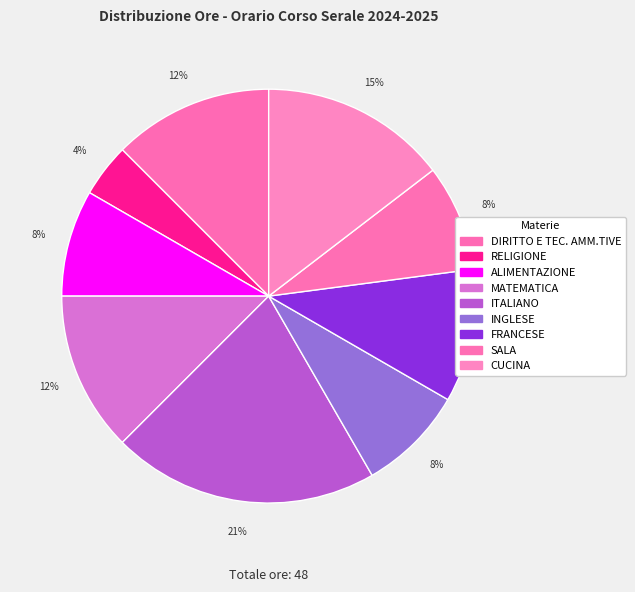

Rank the categories by value from highest to lowest.

ITALIANO, CUCINA, DIRITTO E TEC. AMM.TIVE, MATEMATICA, FRANCESE, ALIMENTAZIONE, INGLESE, SALA, RELIGIONE